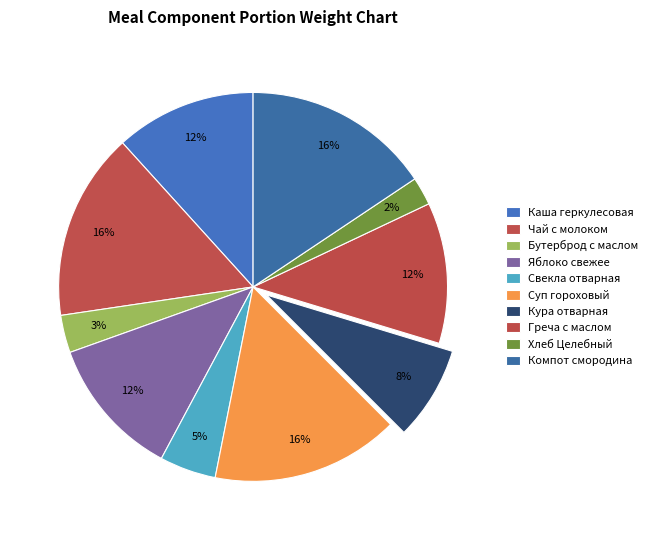

How many segments does this pie chart have?

10